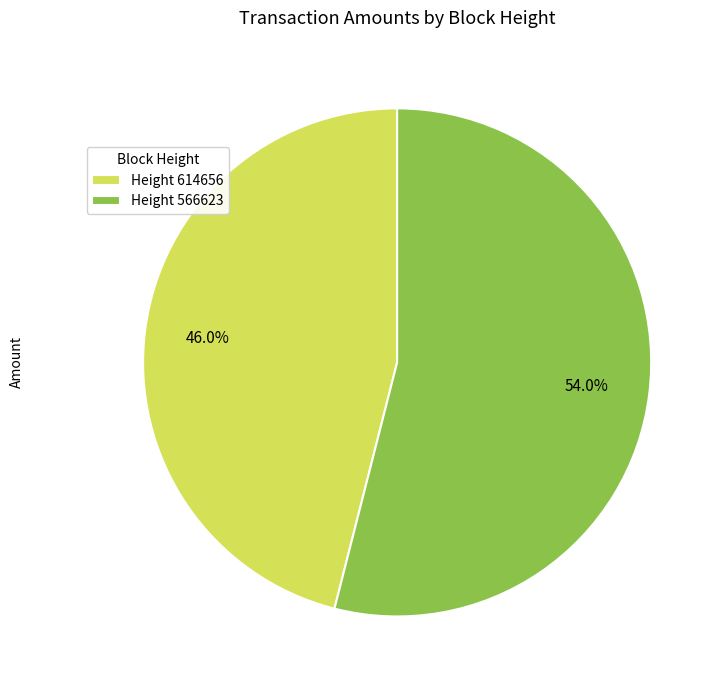

How many slices are in this pie chart?

2